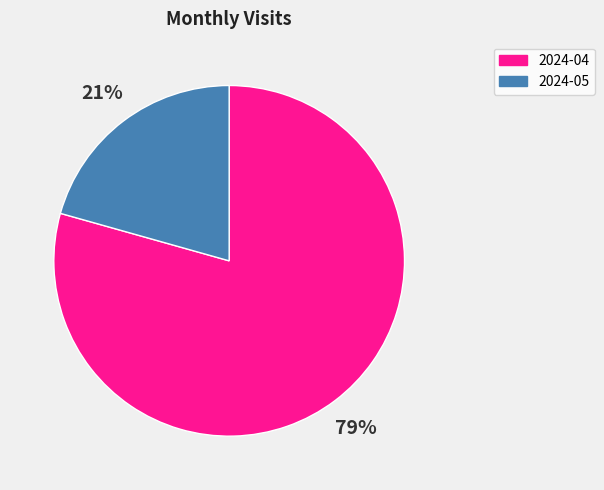

Count the number of slices in the pie.

2